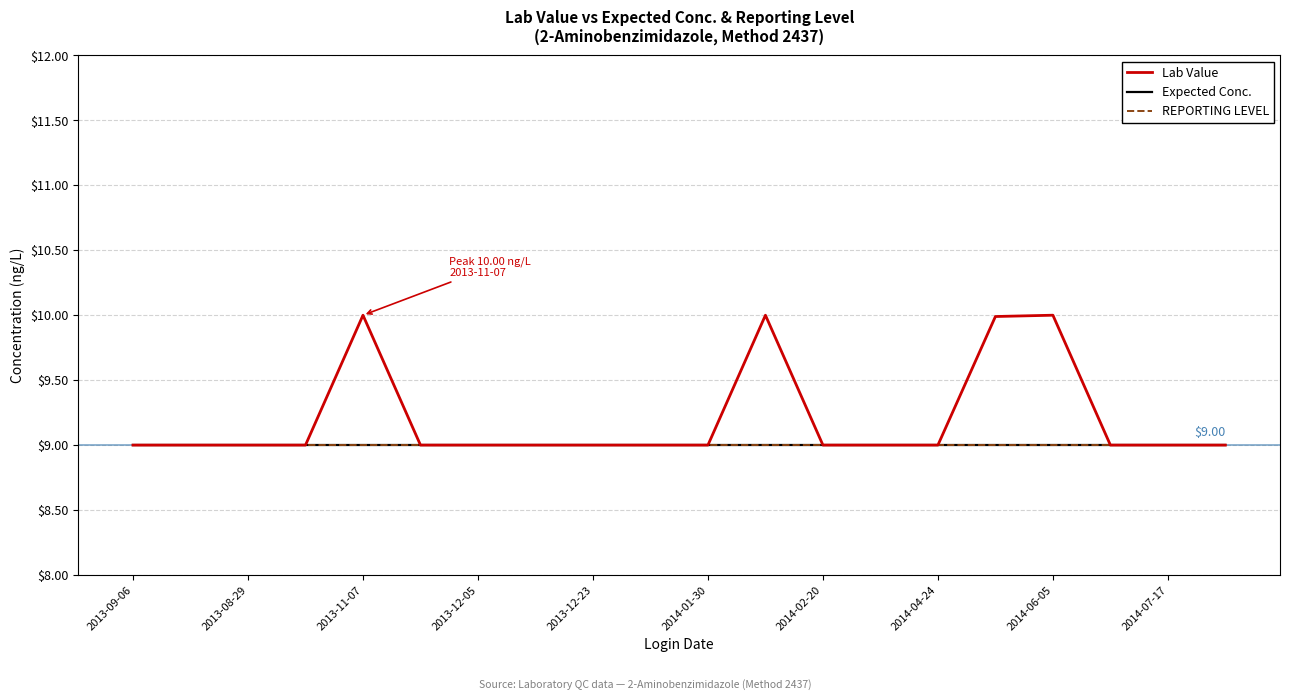

True or false: REPORTING LEVEL and Expected Conc. cross at least once.

False